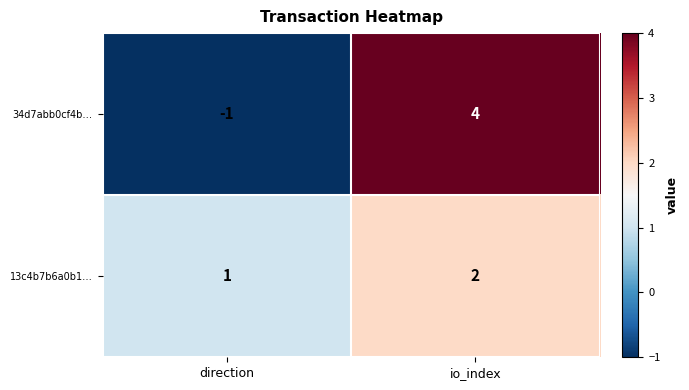

What value does the 34d7abb0cf4b… series have at io_index?

4